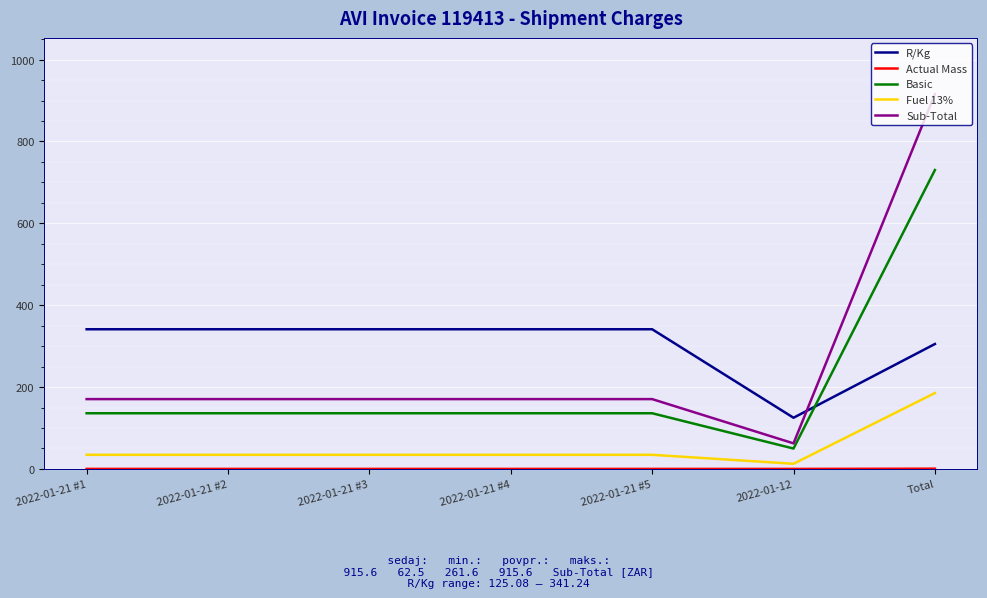

What is the maximum value for Basic?

730.2